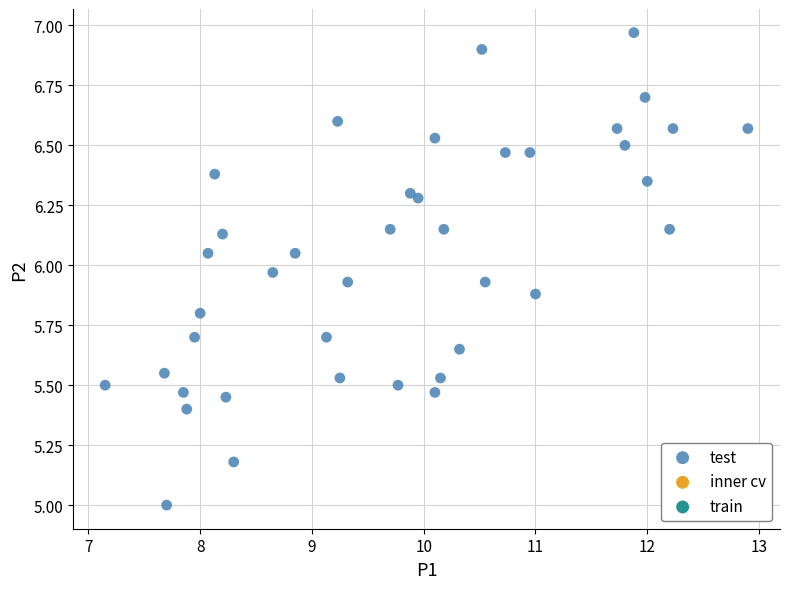

What is the range of Y values (max minus min)?

2.0